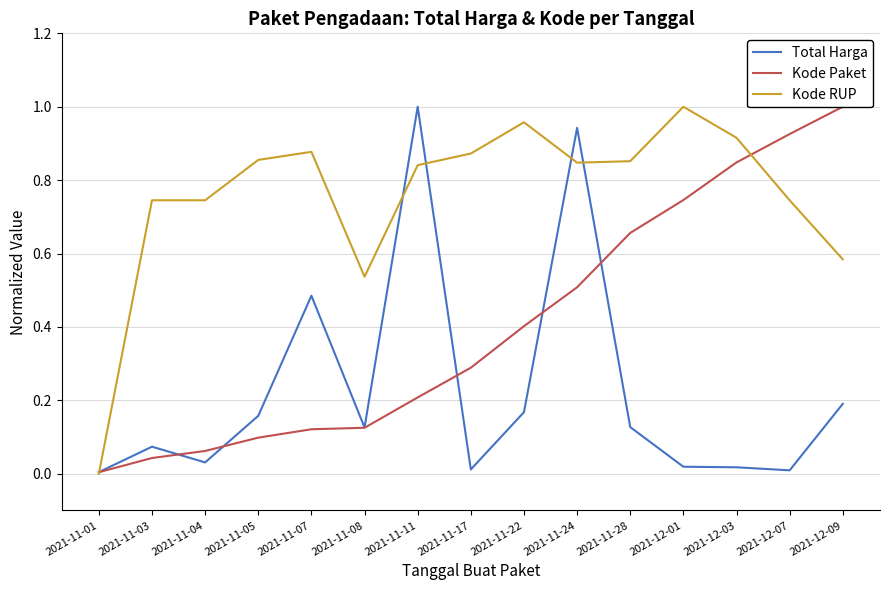

At which category does the chart reach its peak across all series?

2021-11-11